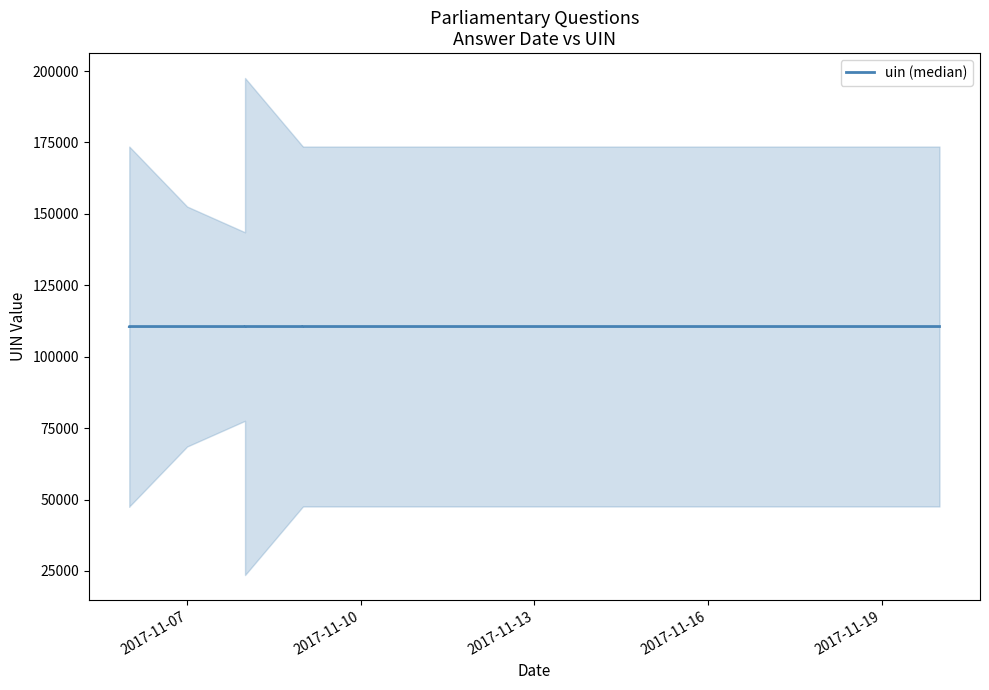

Reading left to right, transcribe all the data shown in this chart.

110570	110572	110573	110569	110574	110577	110571	110576	110575